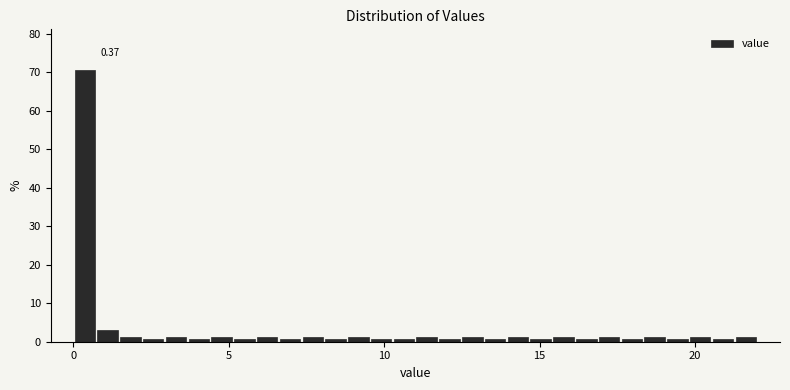

Read against the x-axis, roughly where is the centre of the tallest bar?

0.5